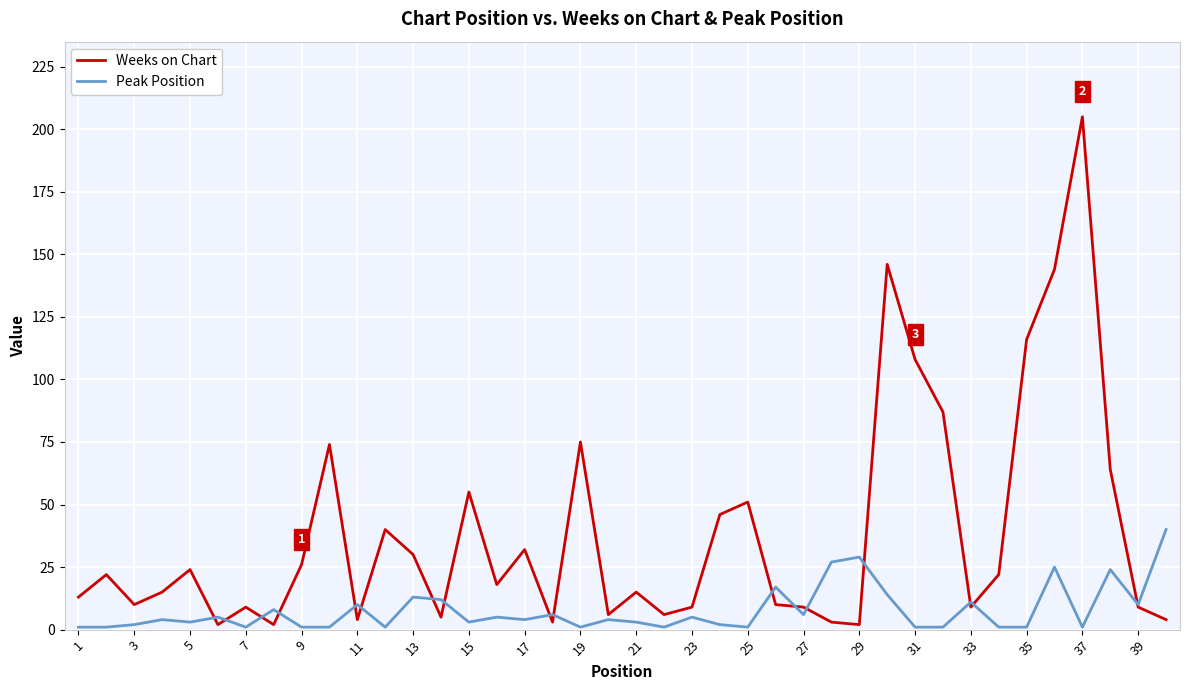

Which series has the largest total across all categories?

Weeks on Chart